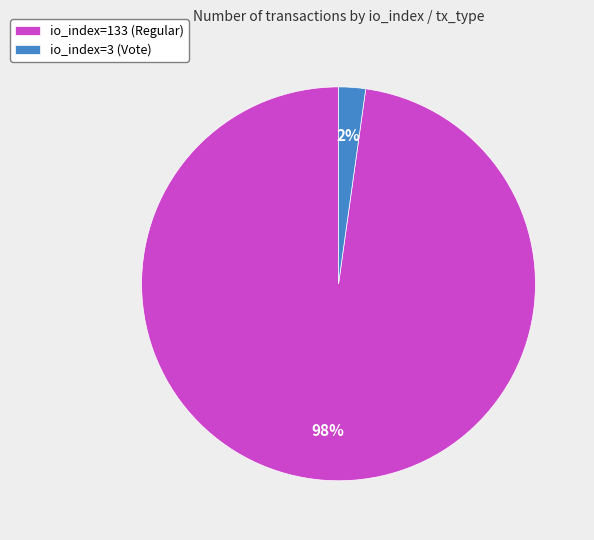

How many slices are in this pie chart?

2